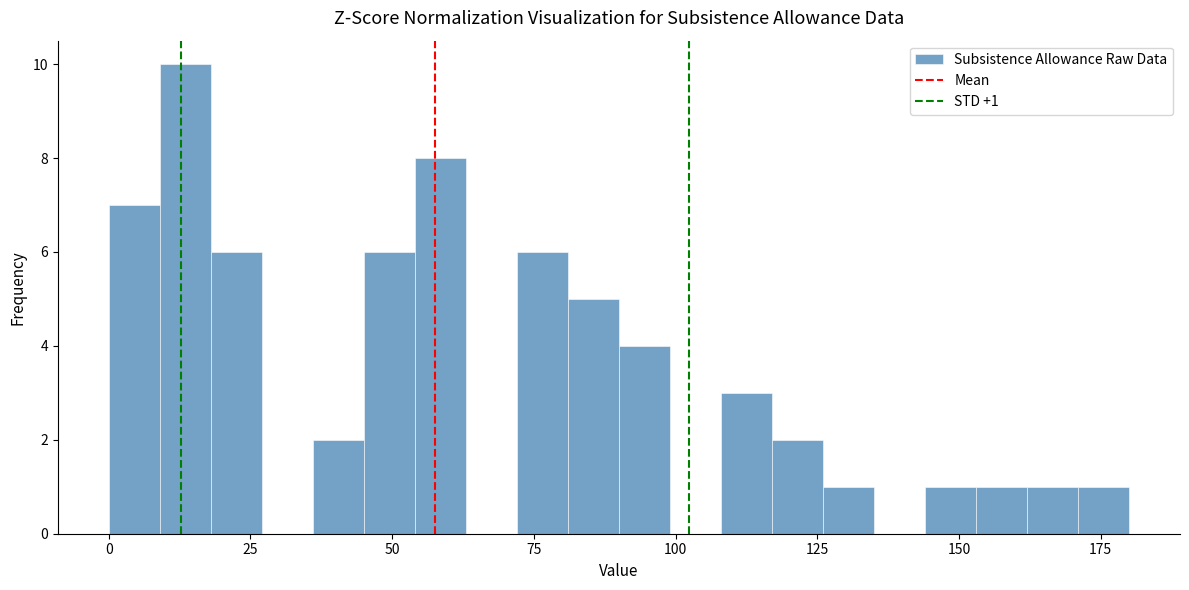

Read against the x-axis, roughly where is the centre of the tallest bar?

15